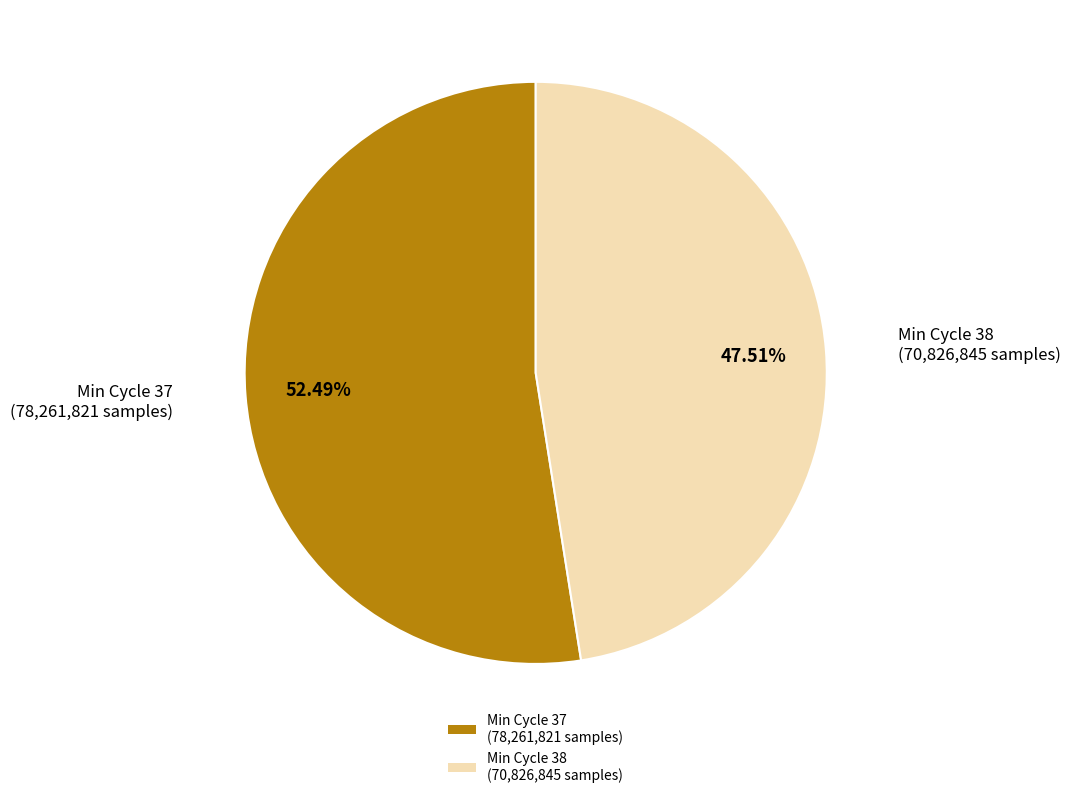

Which slice represents more than half of the pie?

Min Cycle 37 (78,261,821 samples)